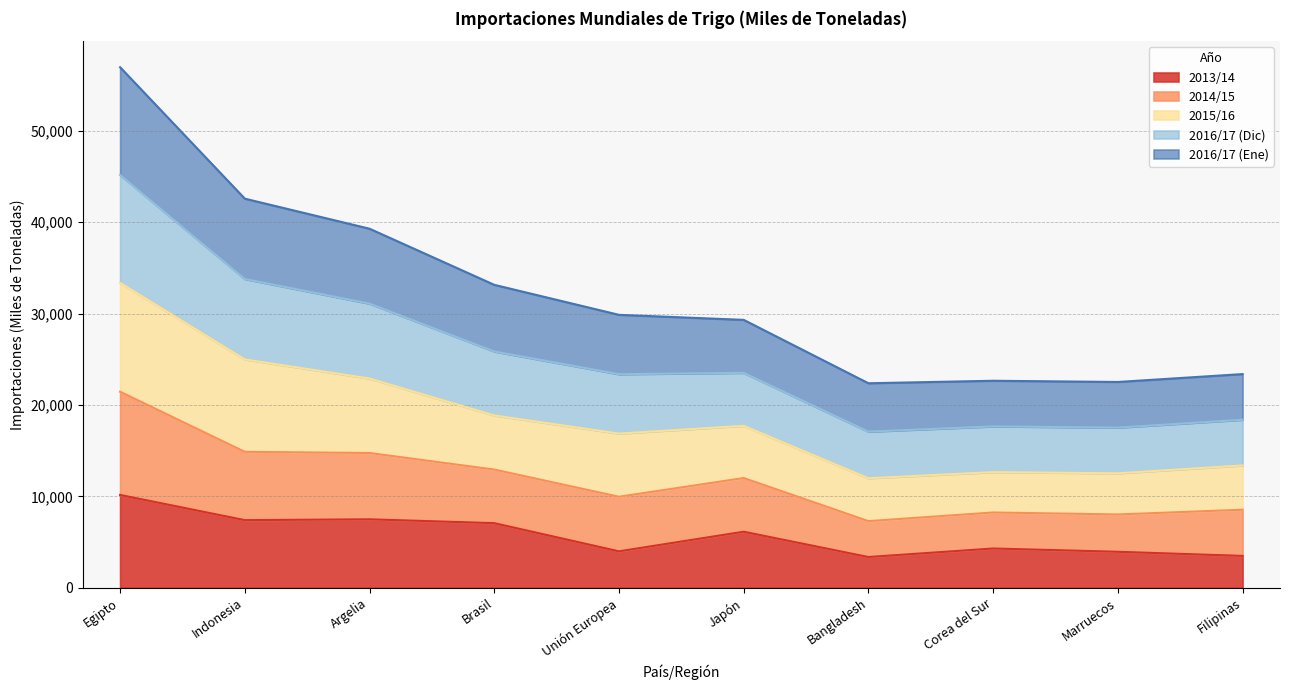

What is the label of the 1st point from the left?

Egipto